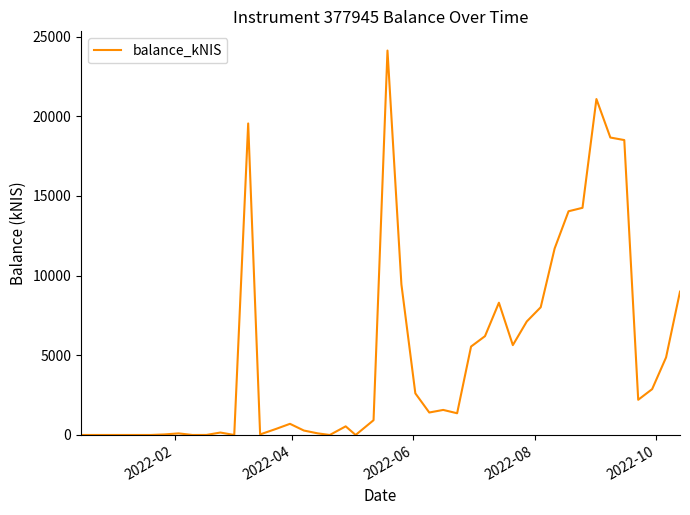

What is the difference between the maximum and minimum values?

24125.8